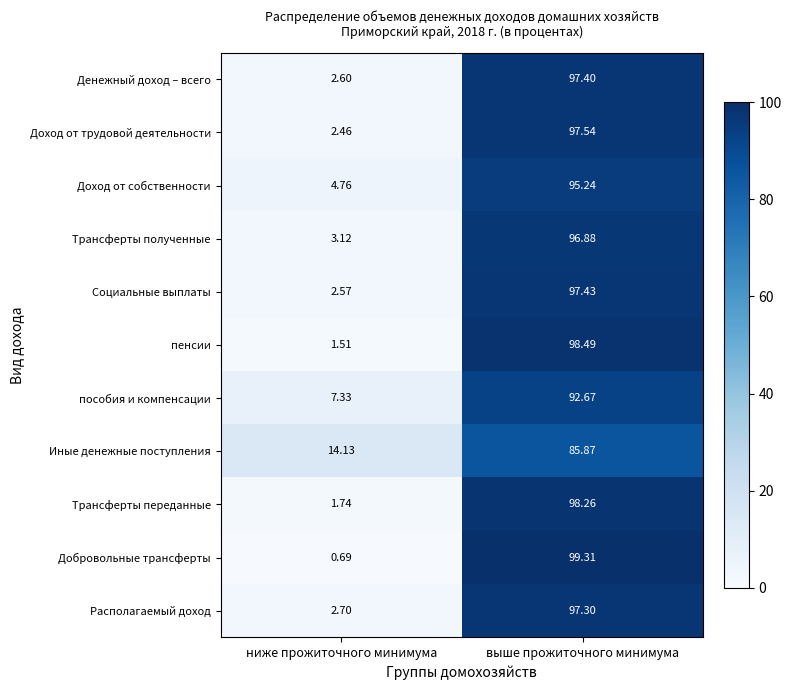

Which label corresponds to the smallest value in the chart?

ниже прожиточного минимума